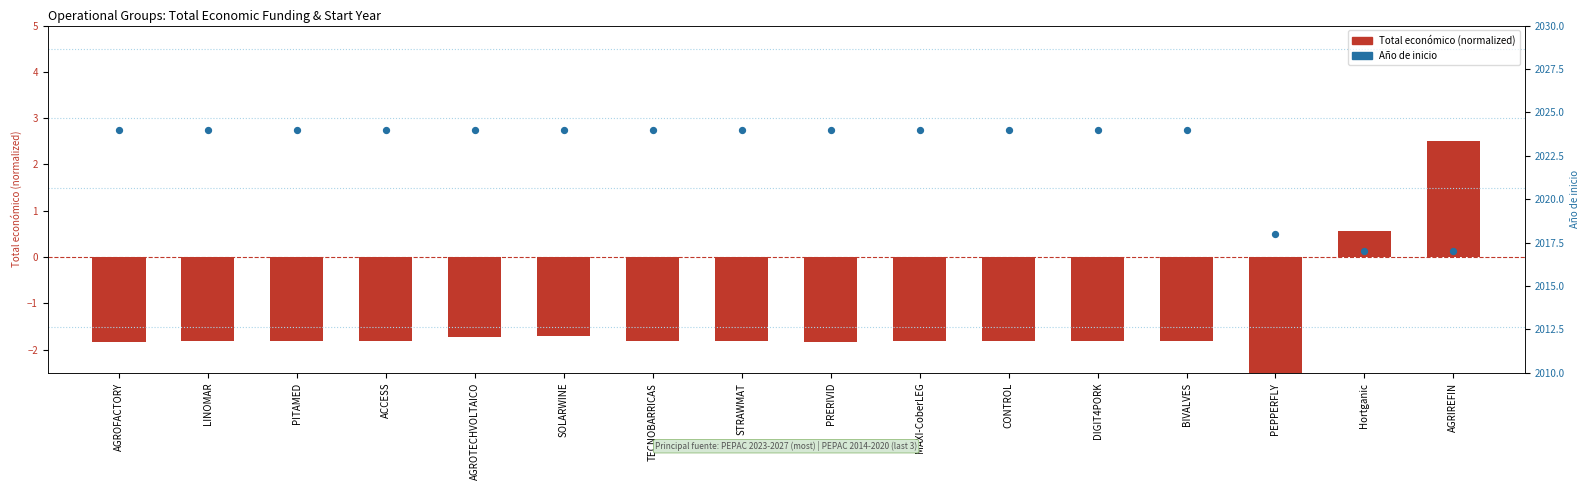

Which series has the widest spread of Y values?

Año de inicio